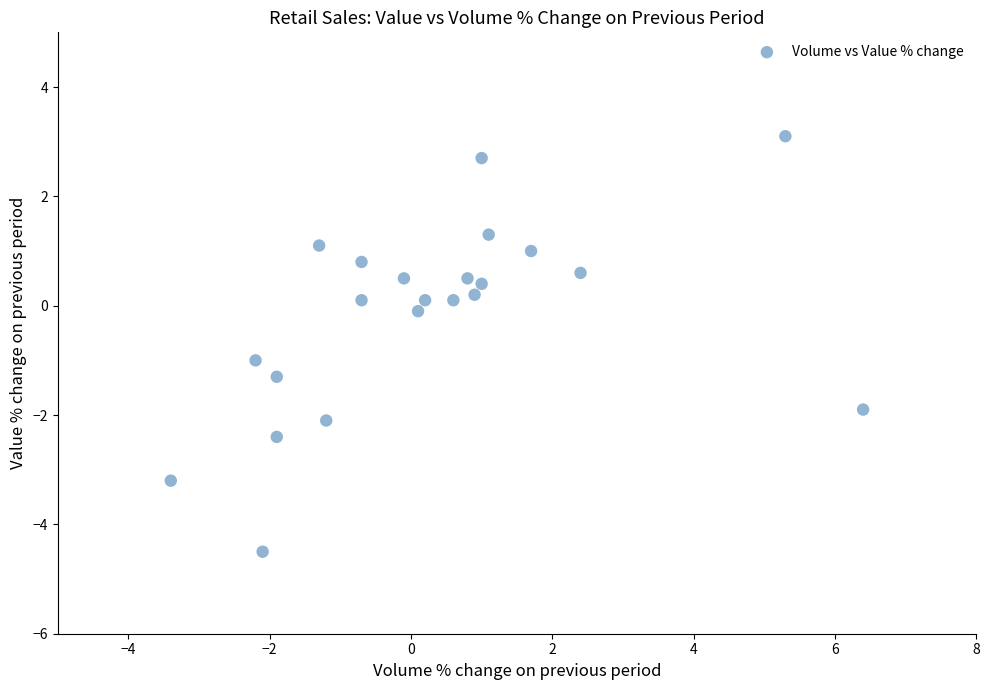

What is the range of X values (max minus min)?

9.8